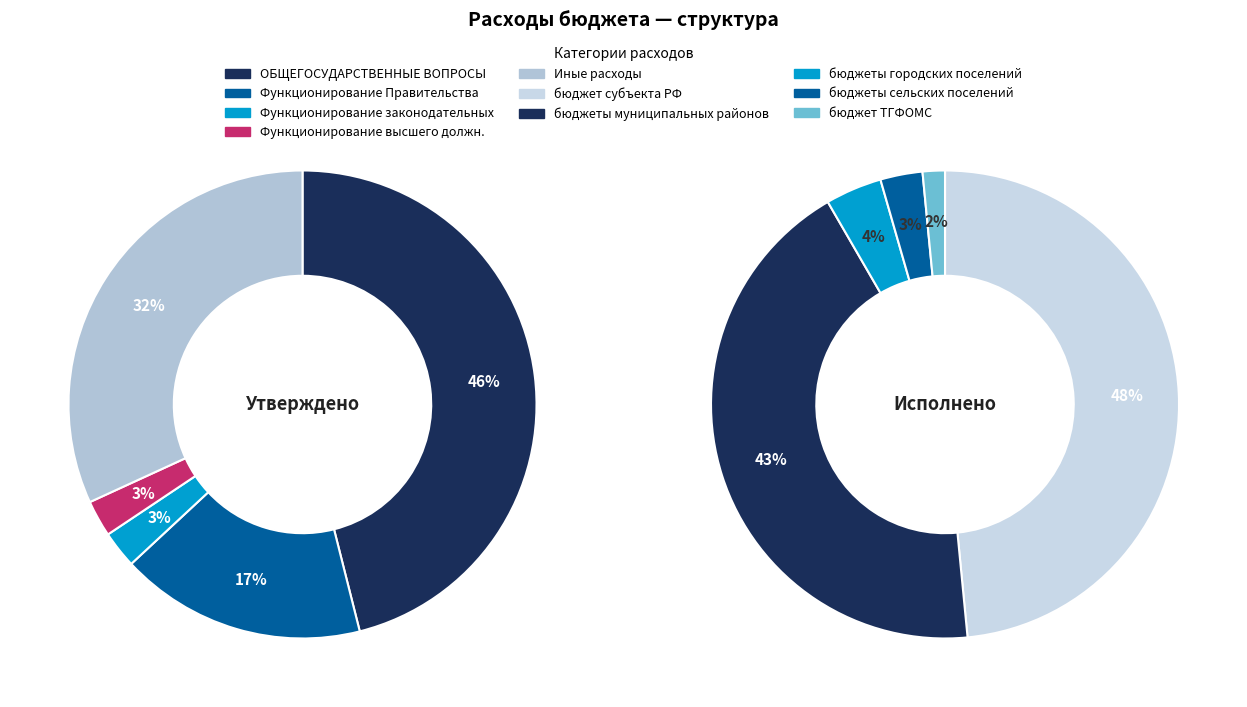

Is there any slice that represents more than half of the pie?

No